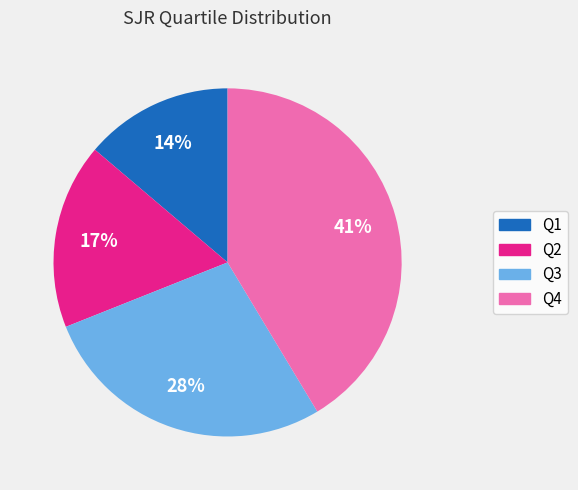

To the nearest percent, what is the average slice percentage?

25%